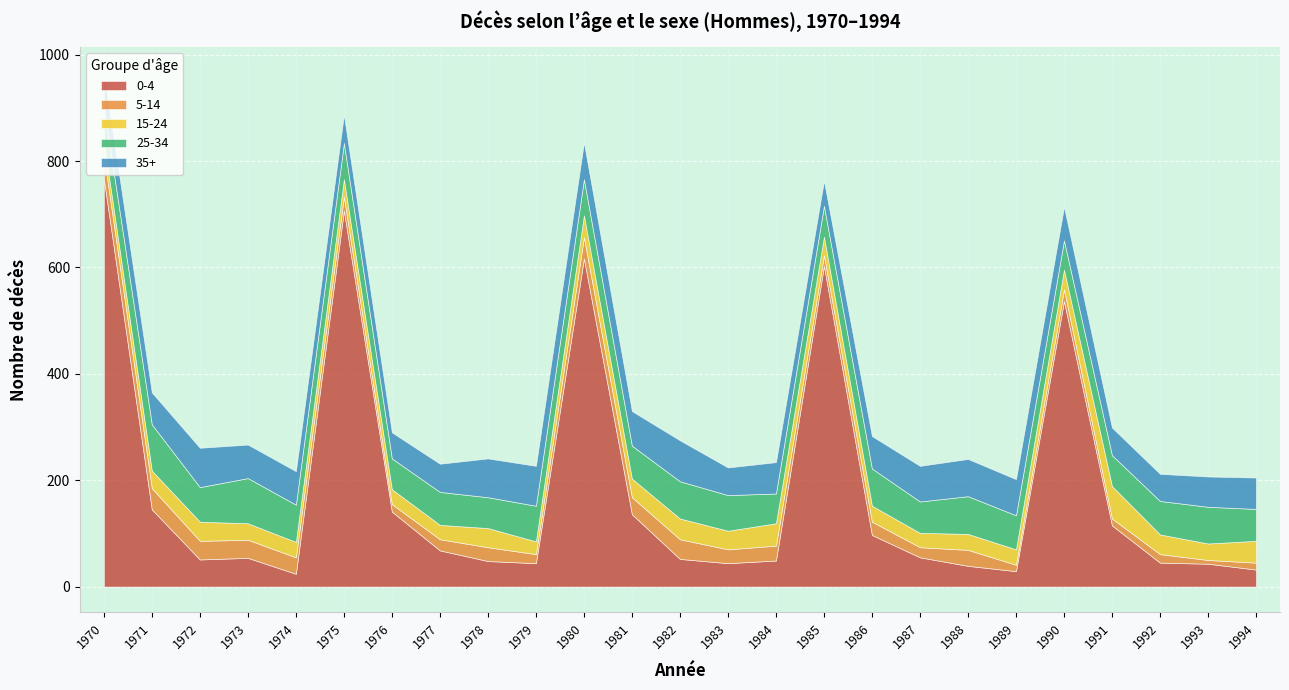

The value of 25-34 at 1980 is 98. True or false?

False